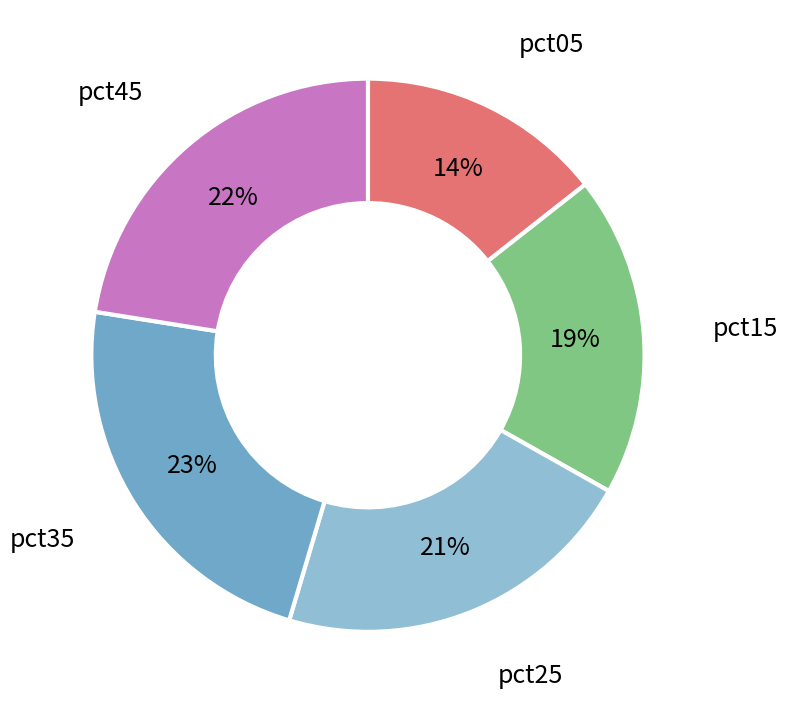

To the nearest percent, what is the difference between the largest and smallest slice percentages?

9%